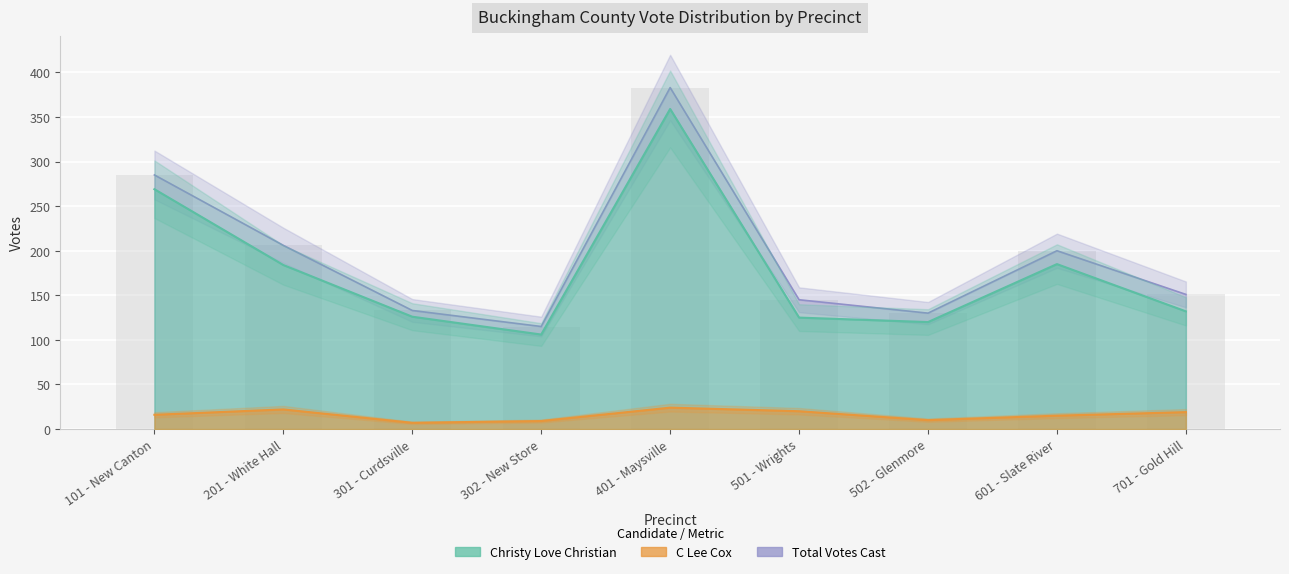

What value does the Total Votes Cast series have at 201 - White Hall?

206